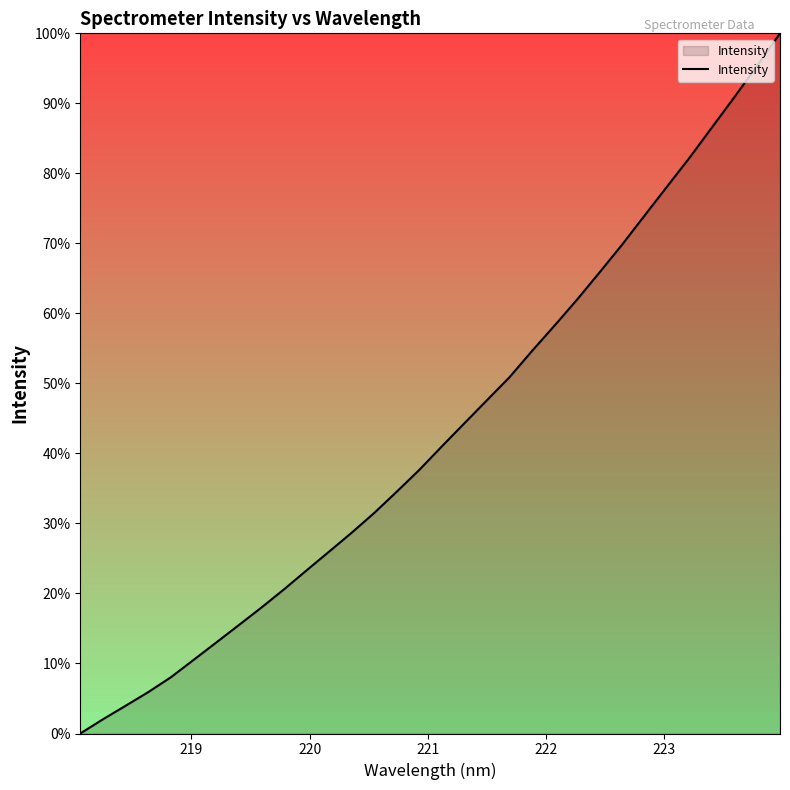

What is the difference between the maximum and minimum values?

100.0